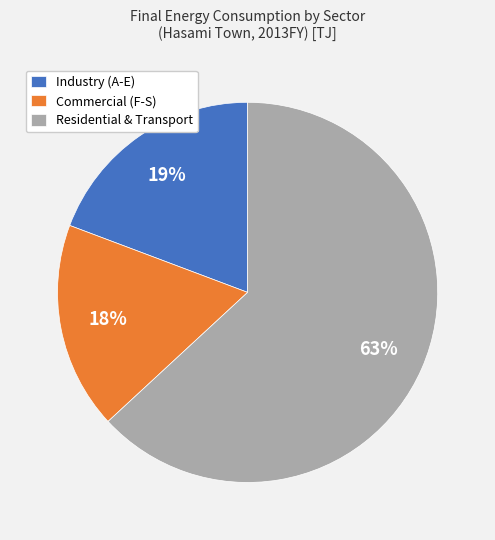

To the nearest percent, what is the average slice percentage?

33%